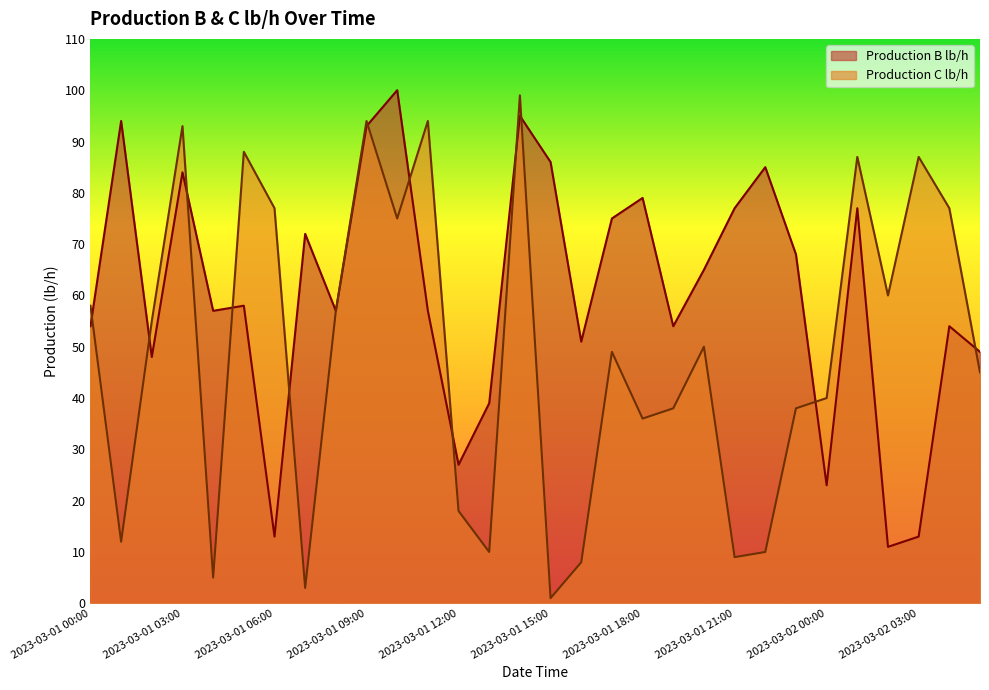

What is the total value across all series at 2023-03-01 14:00?

194